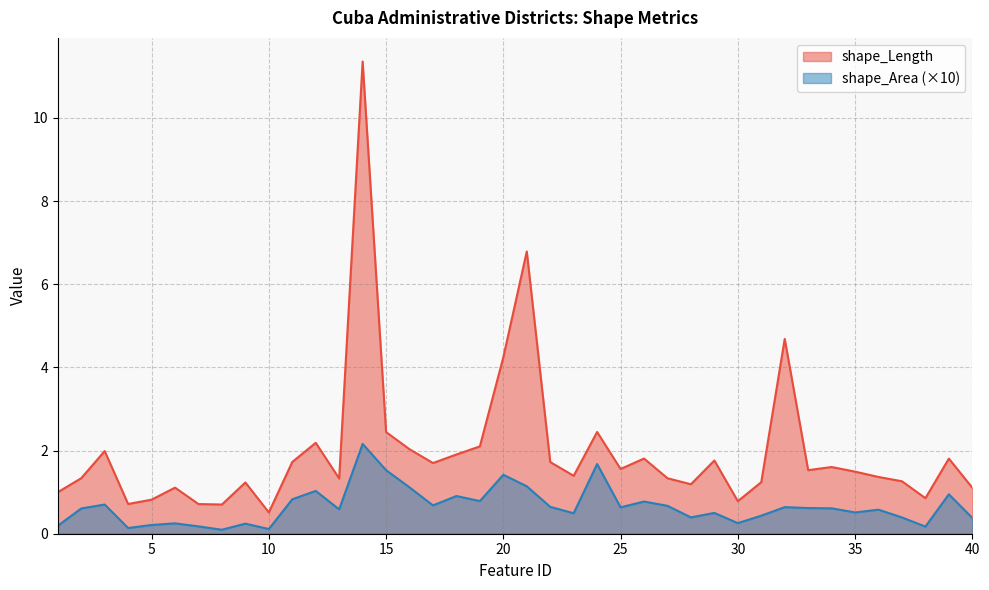

What is the difference between the highest and lowest values at 40?

0.7